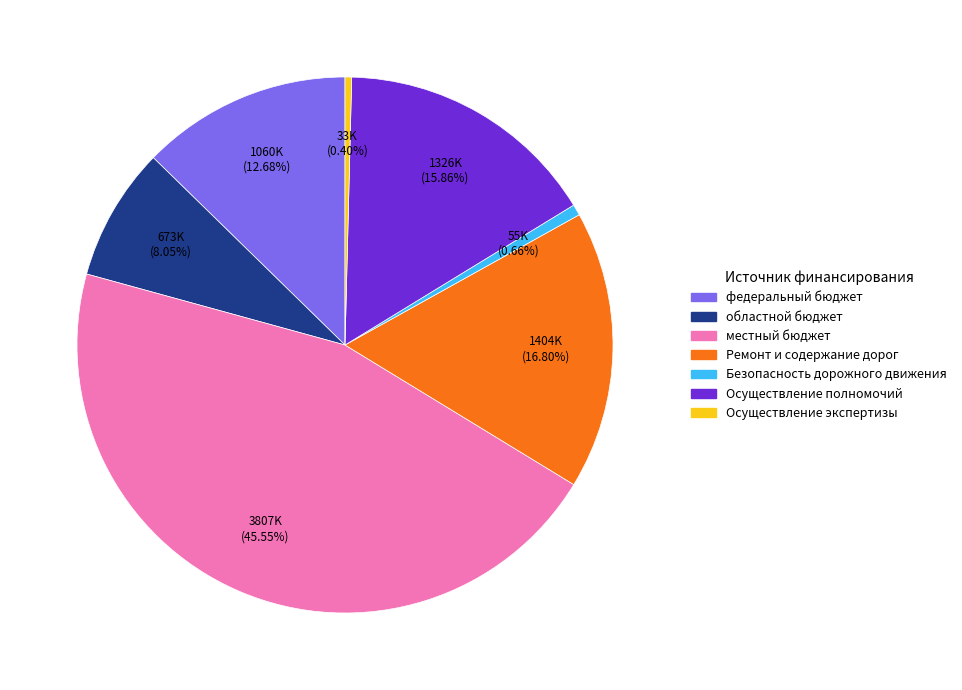

Is there a majority slice in this chart?

No